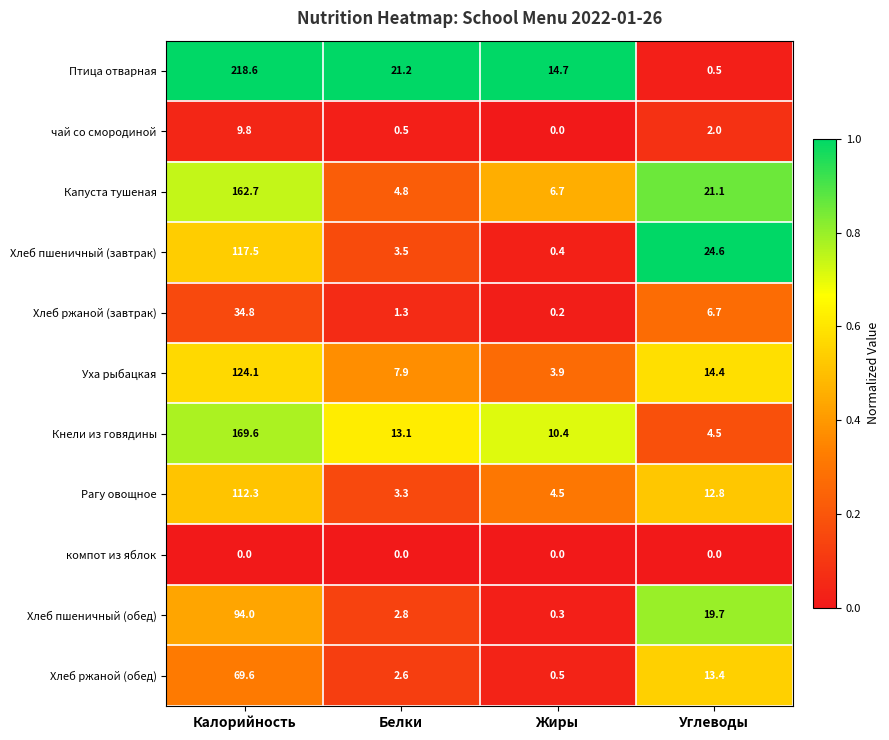

At how many categories does at least one series exceed 0?

4